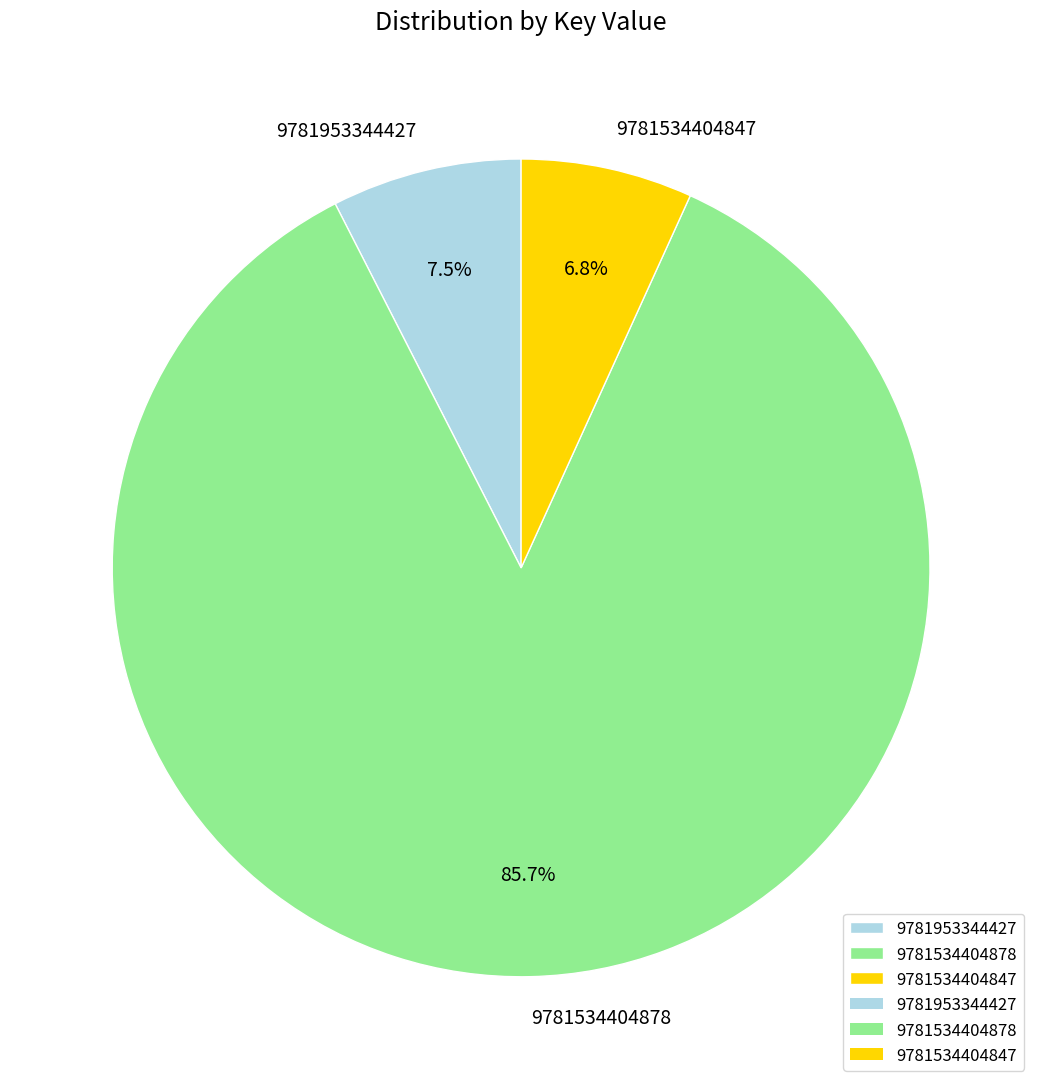

Count the number of slices in the pie.

3